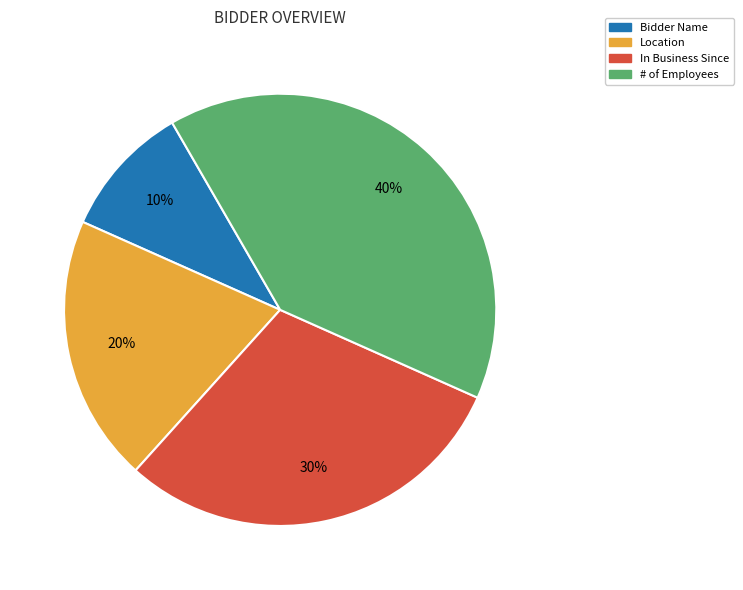

To the nearest percent, what is the combined percentage of In Business Since and Bidder Name?

40%